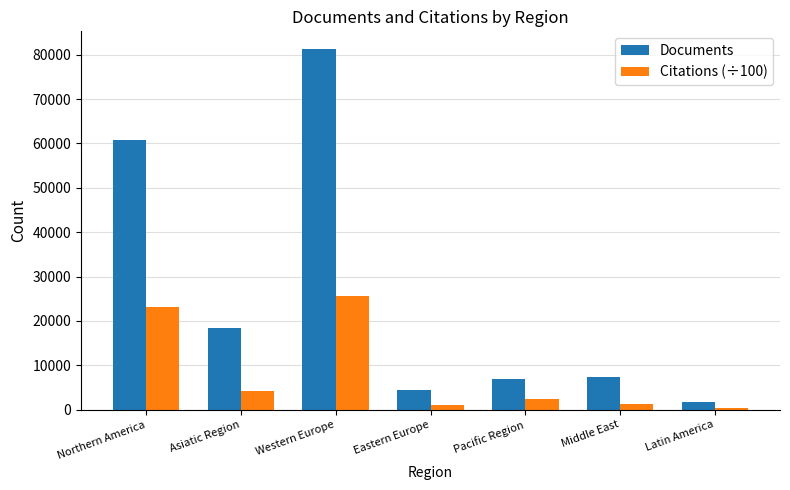

Where is Documents nearest to the value 41417?

Northern America